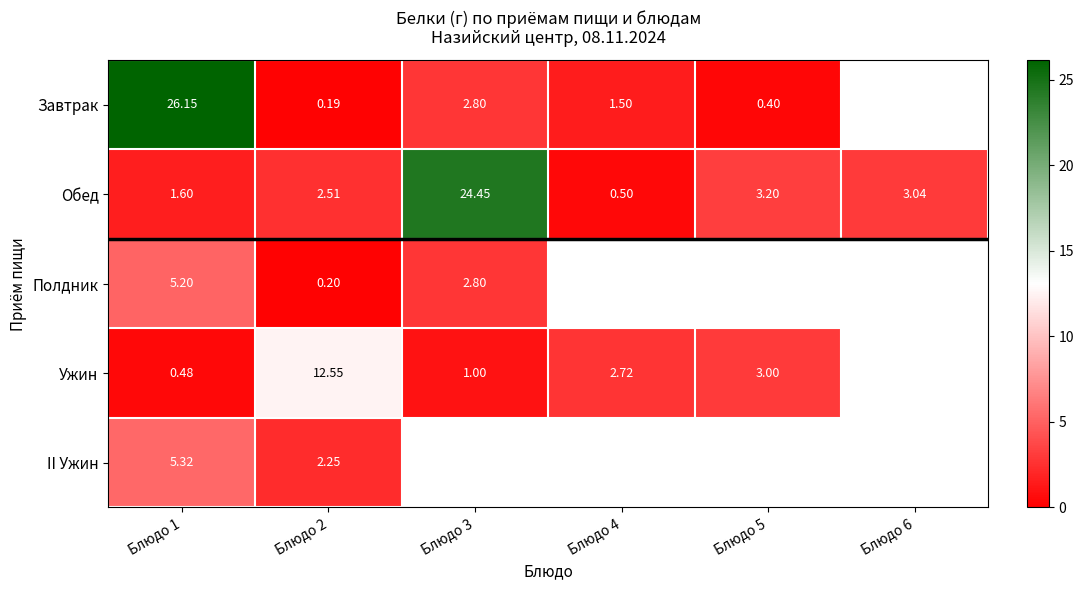

At which category is the sum across all series the highest?

Блюдо 1